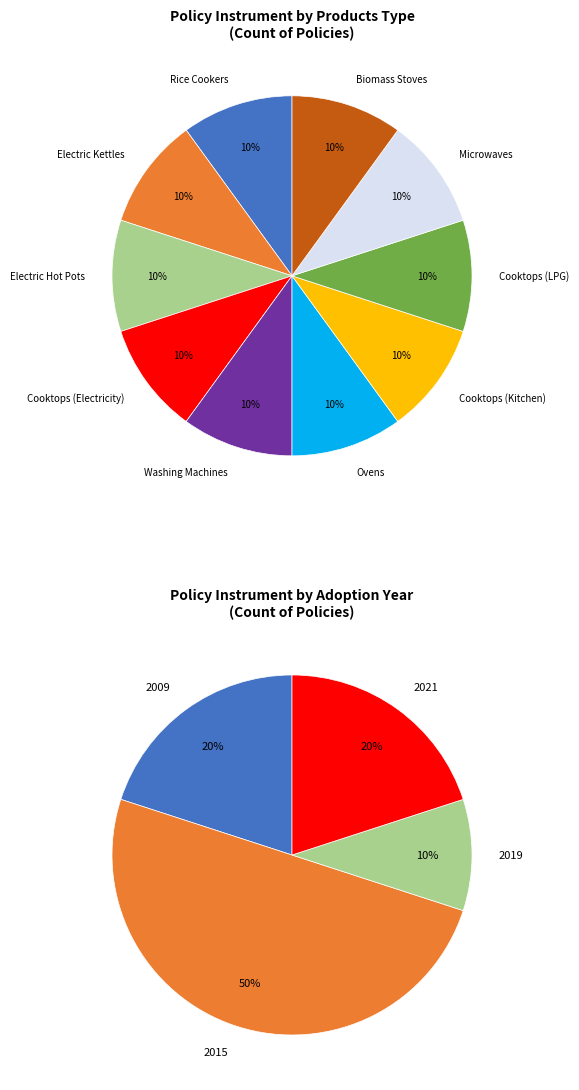

To the nearest percent, what percentage of the pie is Ovens?

10%